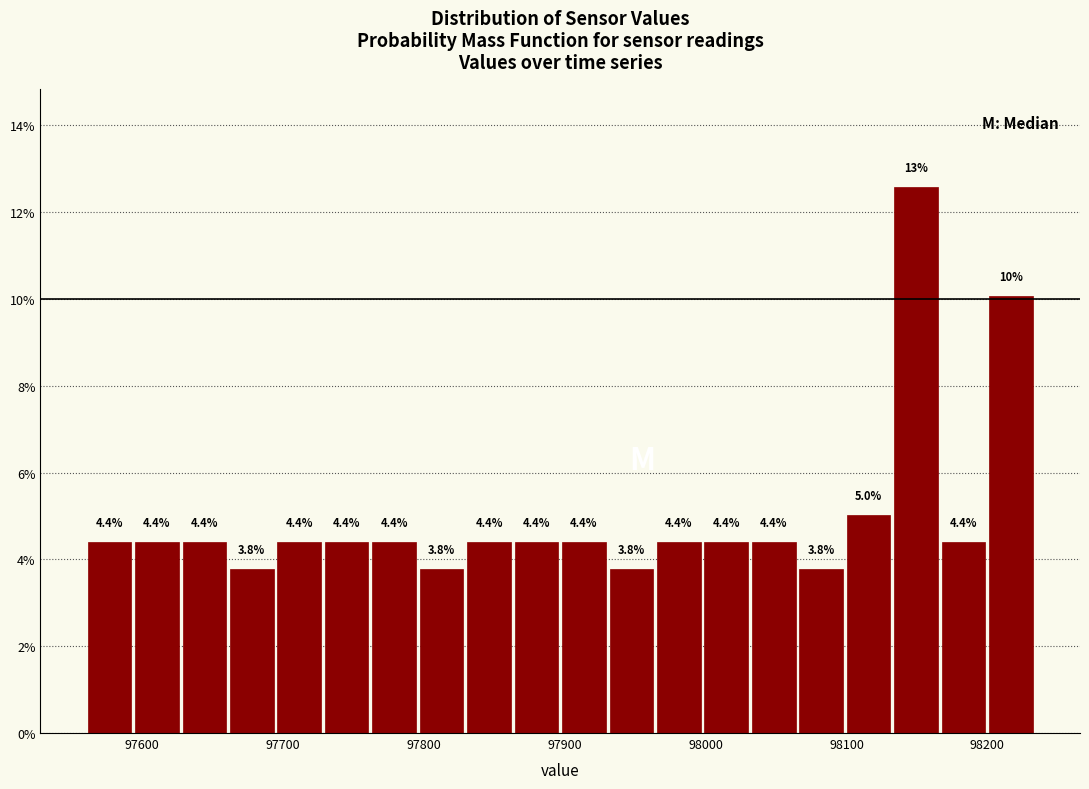

Read against the x-axis, roughly where is the centre of the tallest bar?

98150